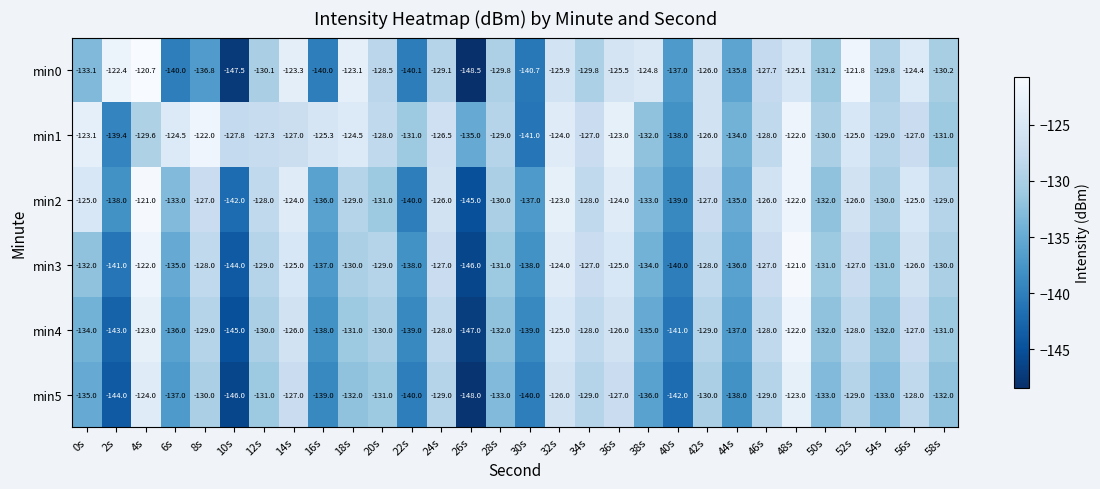

Which series has the largest total across all categories?

min1